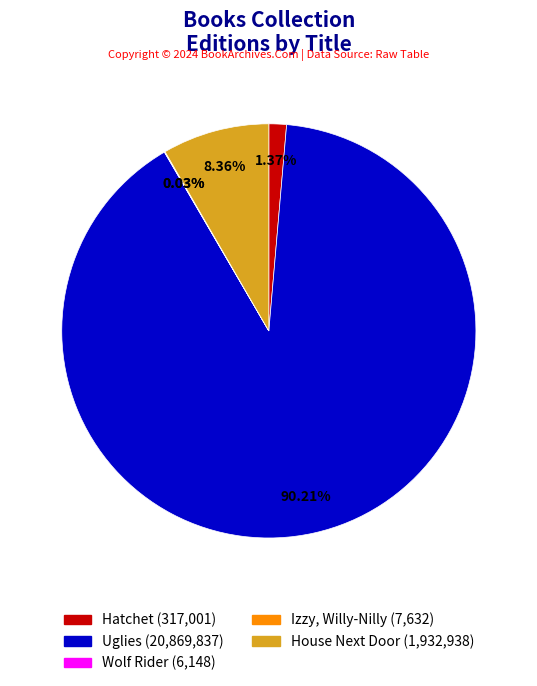

Does Uglies account for over 50% of the chart?

Yes